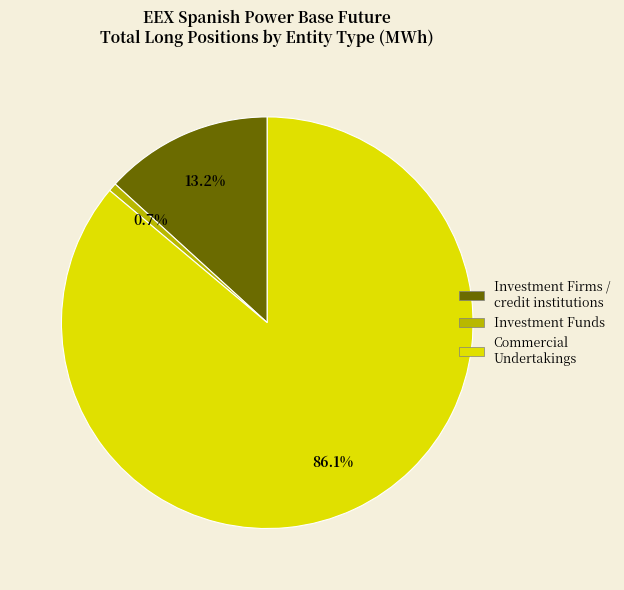

Is there a majority slice in this chart?

Yes